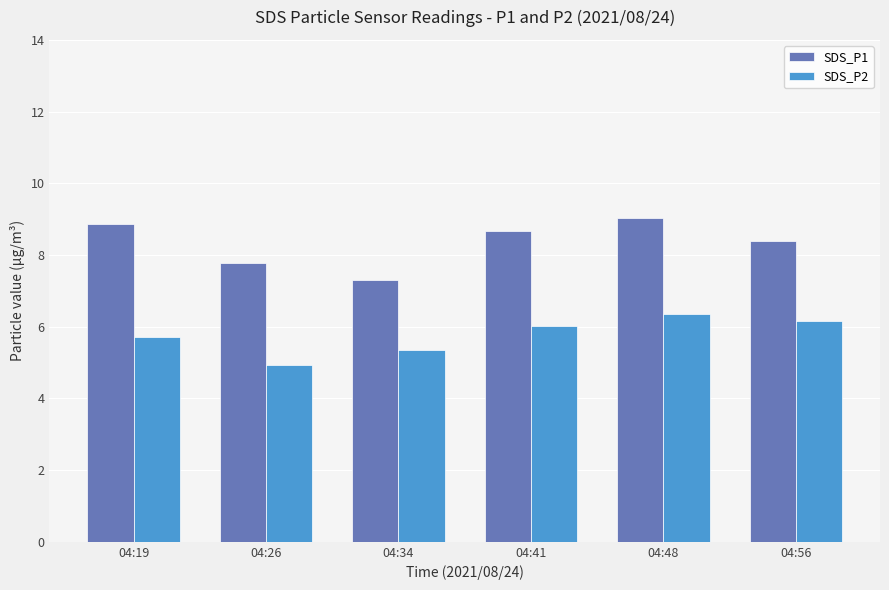

Which series changed the most between 04:19 and 04:48?

SDS_P2